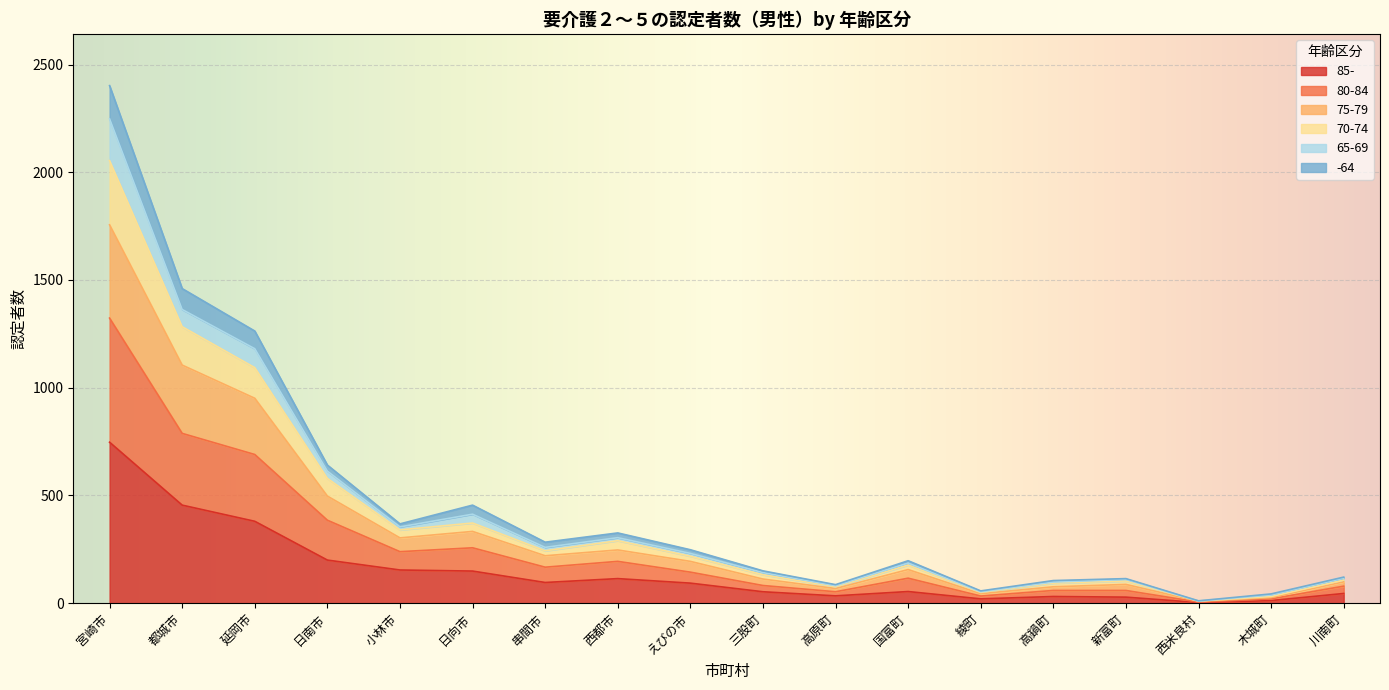

What position from the right is 新富町?

4